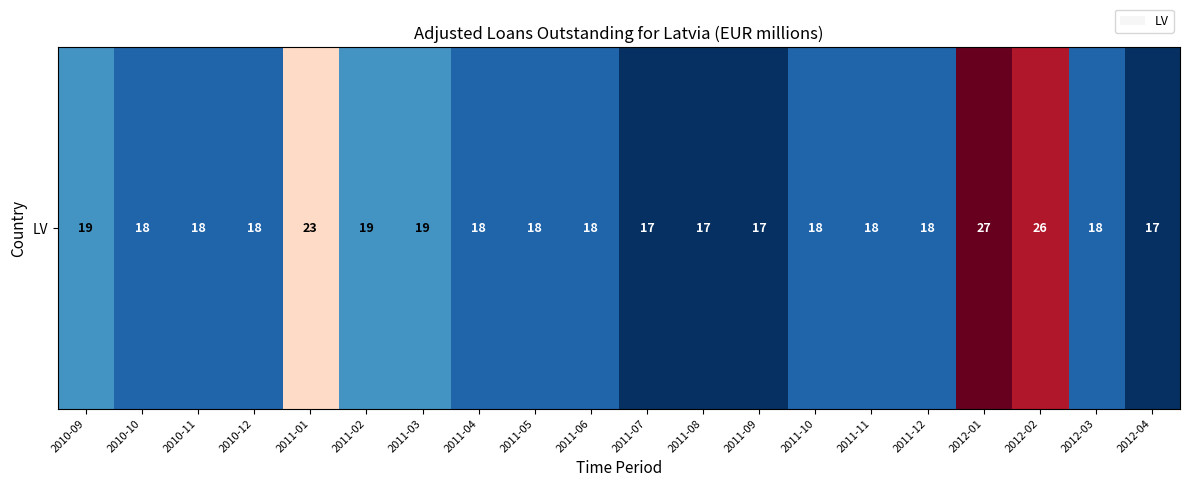

Reading right to left, list all the values displayed in this chart.

2012-04=17	2012-03=18	2012-02=26	2012-01=27	2011-12=18	2011-11=18	2011-10=18	2011-09=17	2011-08=17	2011-07=17	2011-06=18	2011-05=18	2011-04=18	2011-03=19	2011-02=19	2011-01=23	2010-12=18	2010-11=18	2010-10=18	2010-09=19